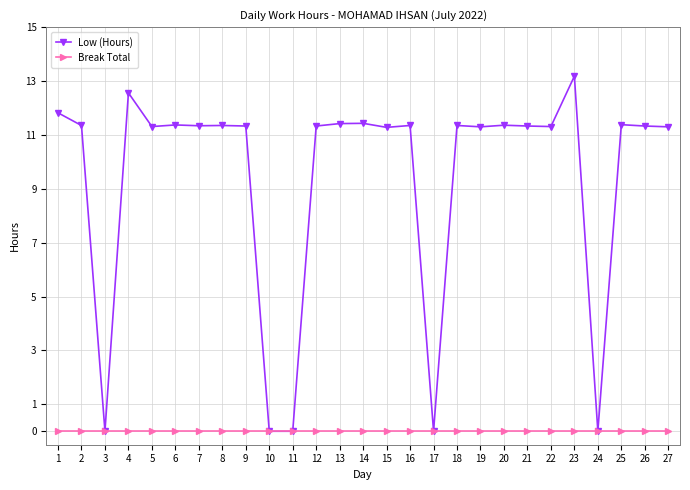

At which label does Low (Hours) first exceed 11?

1